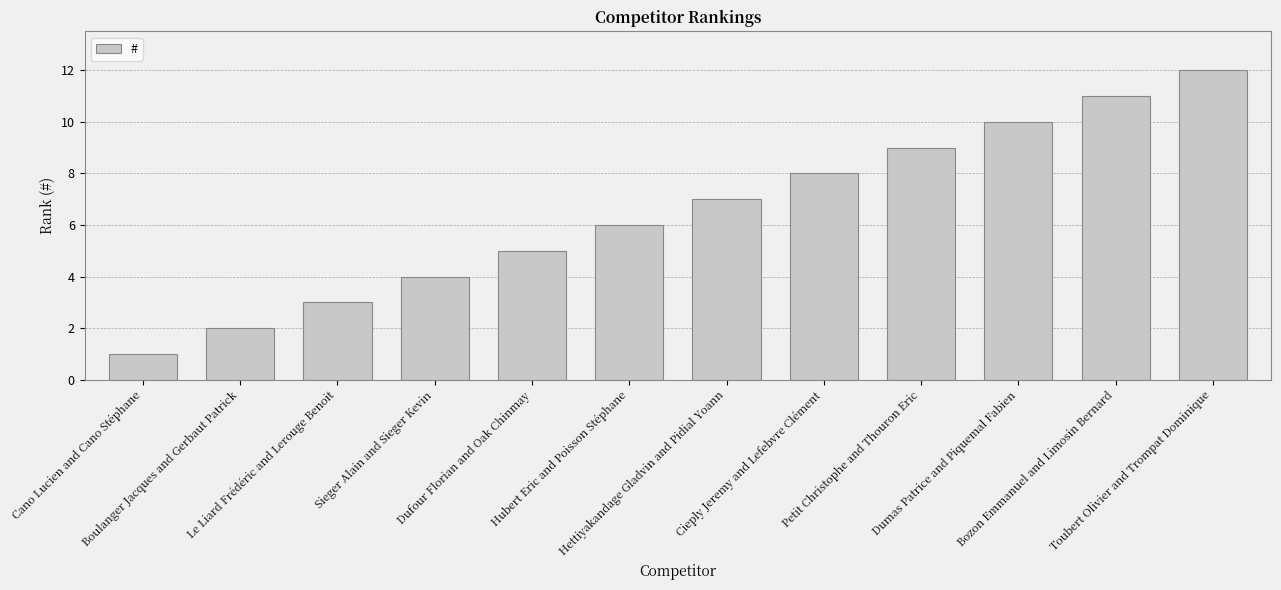

Rank the categories by value from lowest to highest.

Cano Lucien and Cano Stéphane, Boulanger Jacques and Gerbaut Patrick, Le Liard Frédéric and Lerouge Benoit, Sieger Alain and Sieger Kevin, Dufour Florian and Oak Chinmay, Hubert Eric and Poisson Stéphane, Hettiyakandage Gladvin and Pidial Yoann, Cieply Jeremy and Lefebvre Clément, Petit Christophe and Thouron Eric, Dumas Patrice and Piquemal Fabien, Bozon Emmanuel and Limosin Bernard, Toubert Olivier and Trompat Dominique